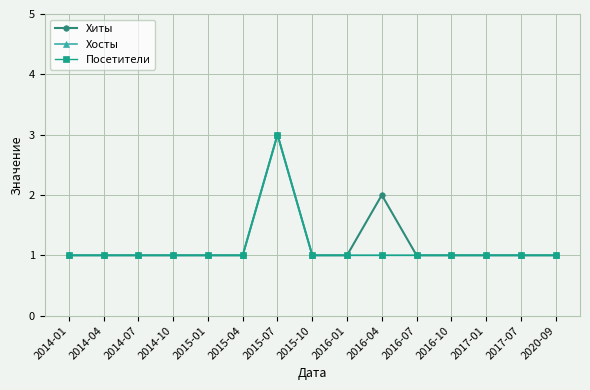

True or false: Посетители has more than 2 interior local peaks.

False